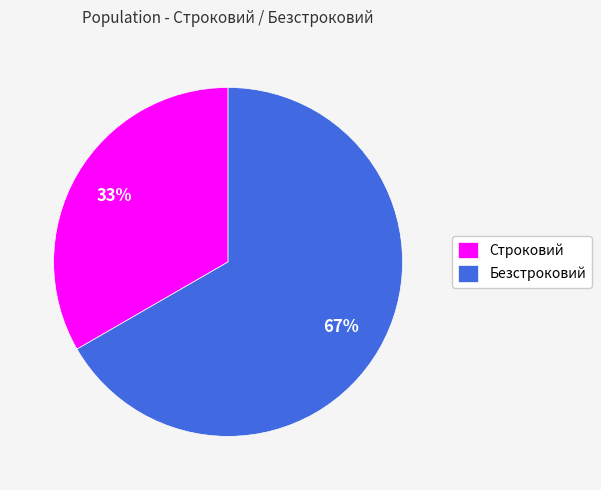

Between Строковий and Безстроковий, which is larger?

Безстроковий